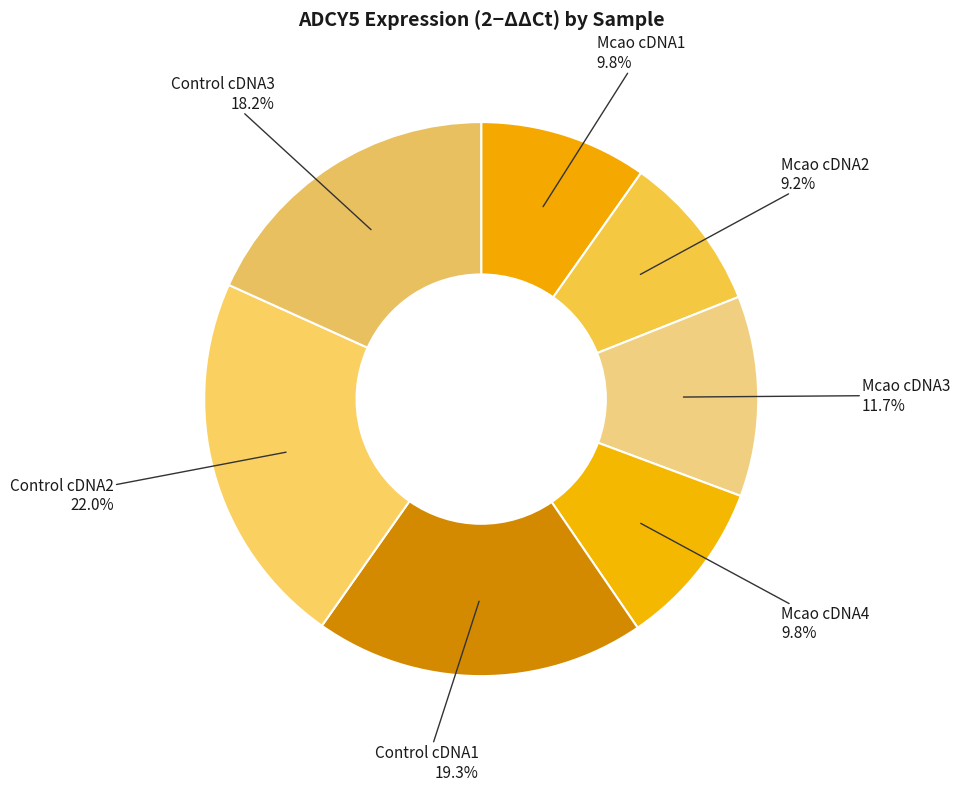

How many segments does this pie chart have?

7